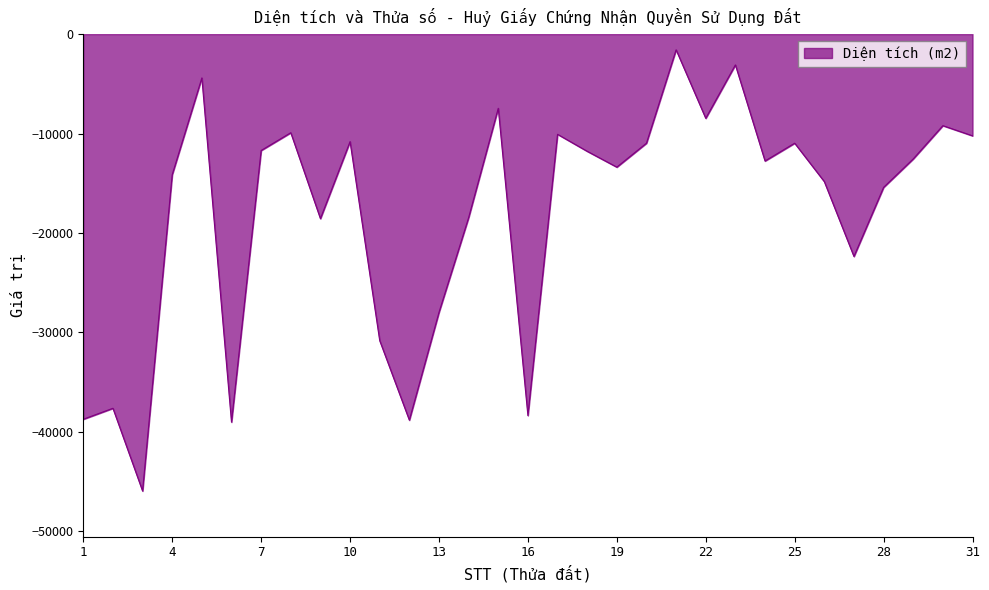

What is the greatest value displayed?

-1580.0